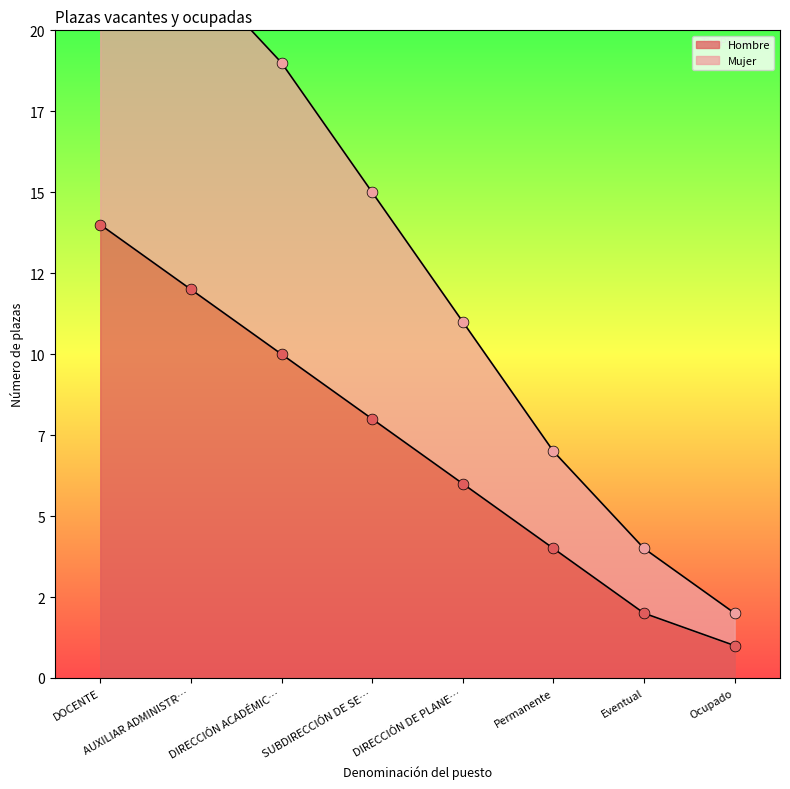

What is the change in value from SUBDIRECCIÓN DE SE… to Eventual?

-6